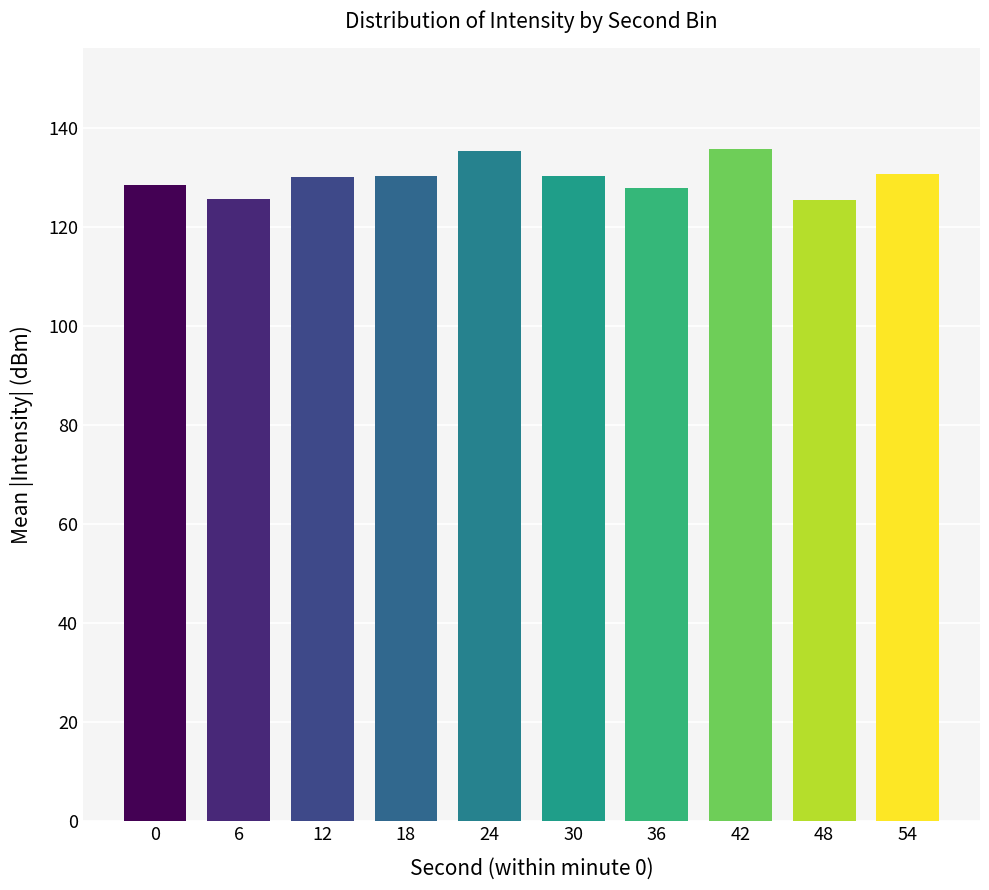

What is the maximum value shown in the chart?

135.7